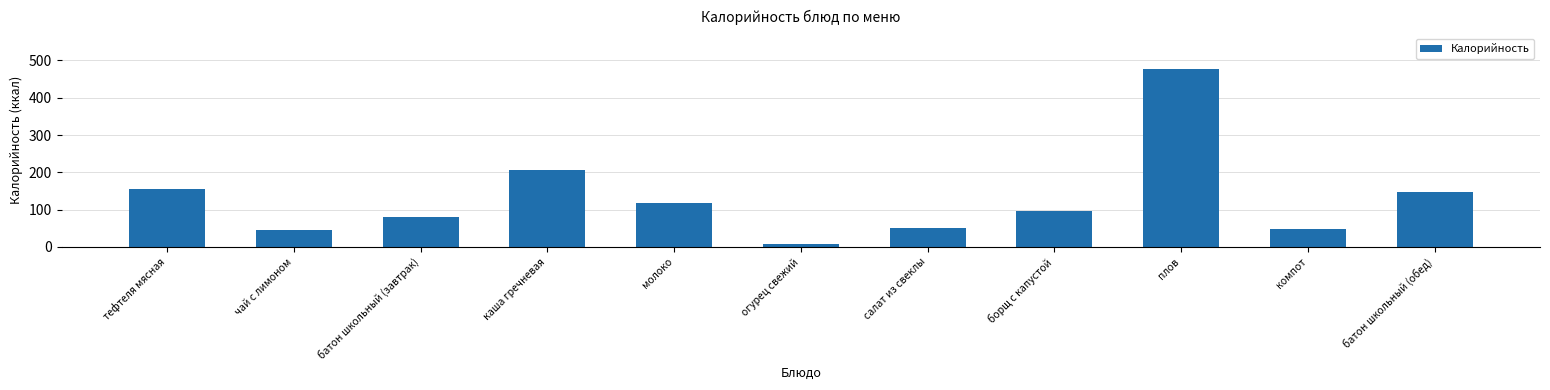

Does the chart contain stacked bars?

No